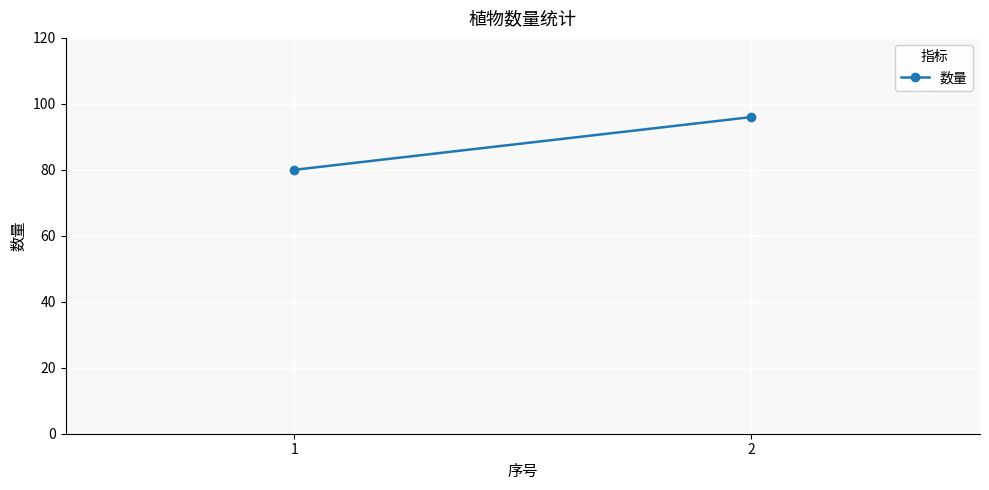

What is the difference between the values at 2 and 1?

16